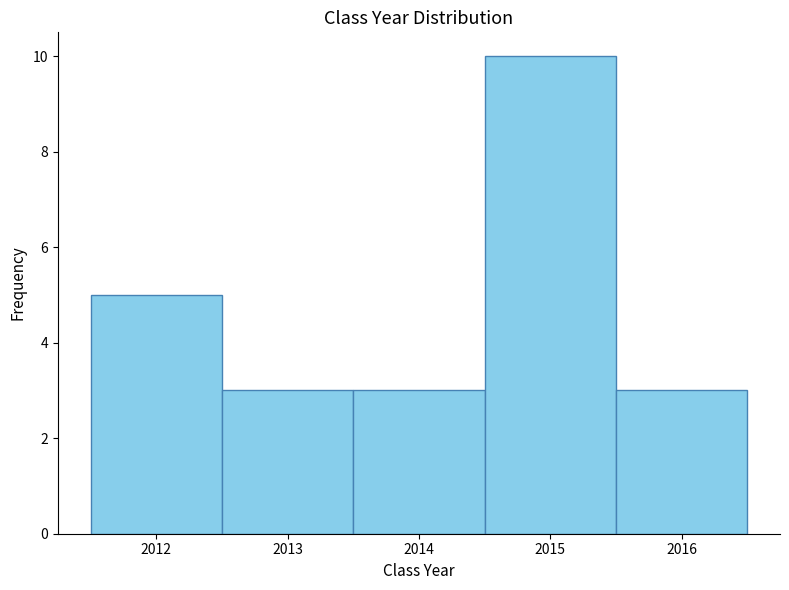

Reading left to right, list every bar in this chart as the range it spans on the x-axis followed by its height. The values are not printed on the chart, so give them approximately, as read against the axis.

2011.5 to 2012.5: 5
2012.5 to 2013.5: 3
2013.5 to 2014.5: 3
2014.5 to 2015.5: 10
2015.5 to 2016.5: 3